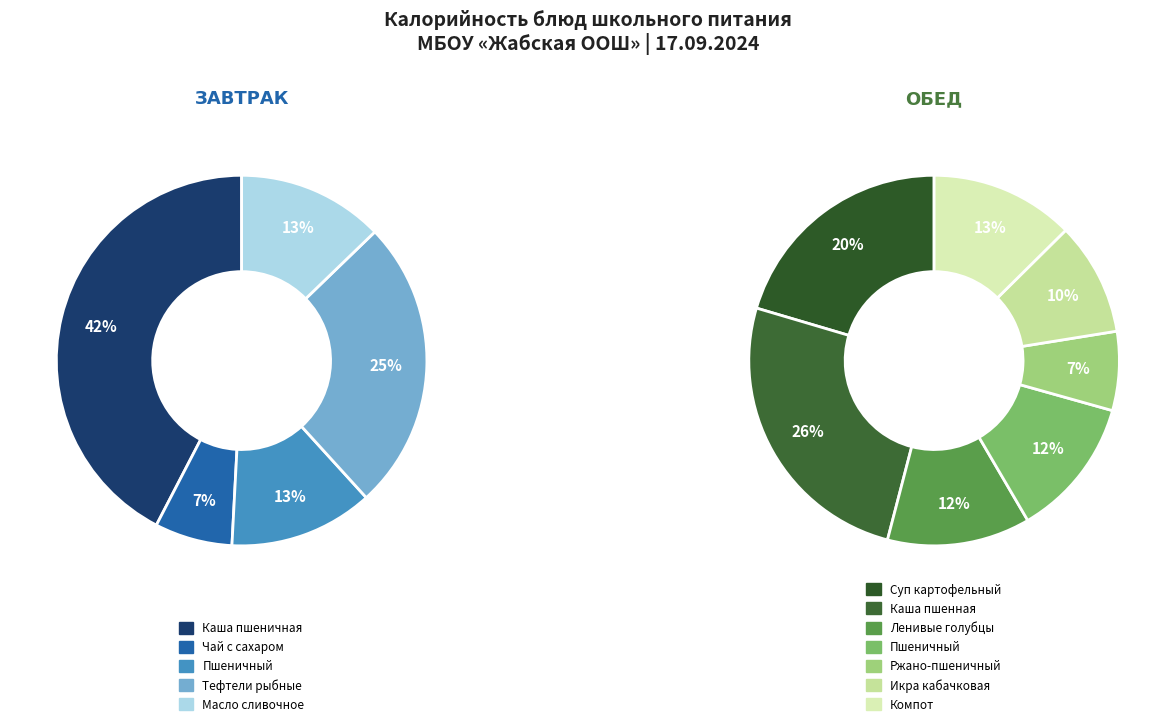

Count the number of slices in the pie.

12